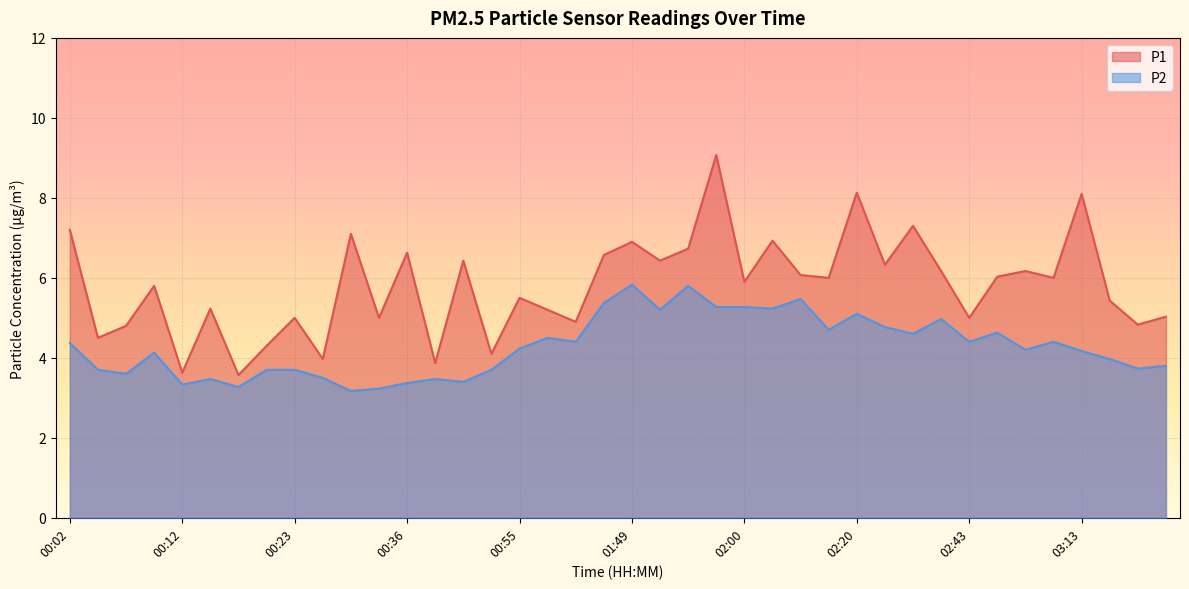

What is the minimum value for P1?

3.6